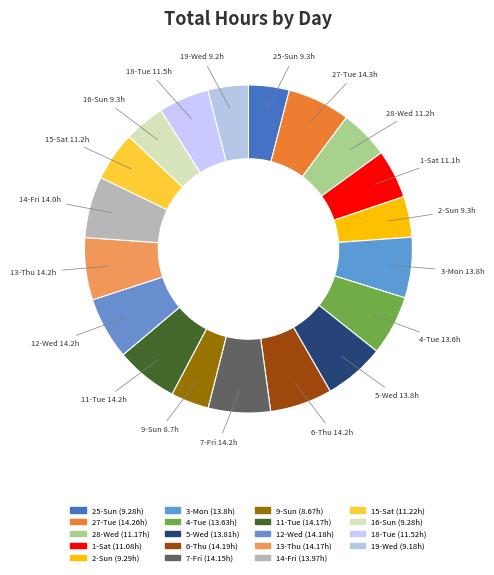

Count the number of slices in the pie.

19